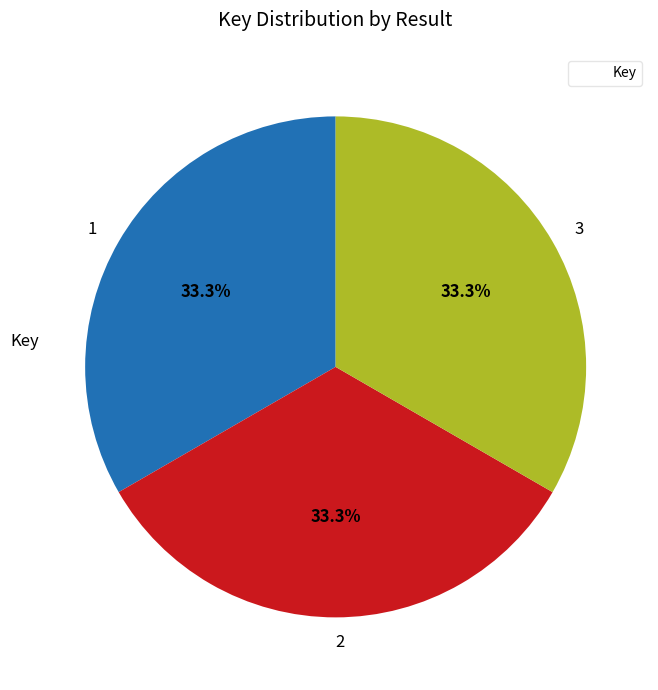

Is the sum of 3 and 1 greater than half?

Yes